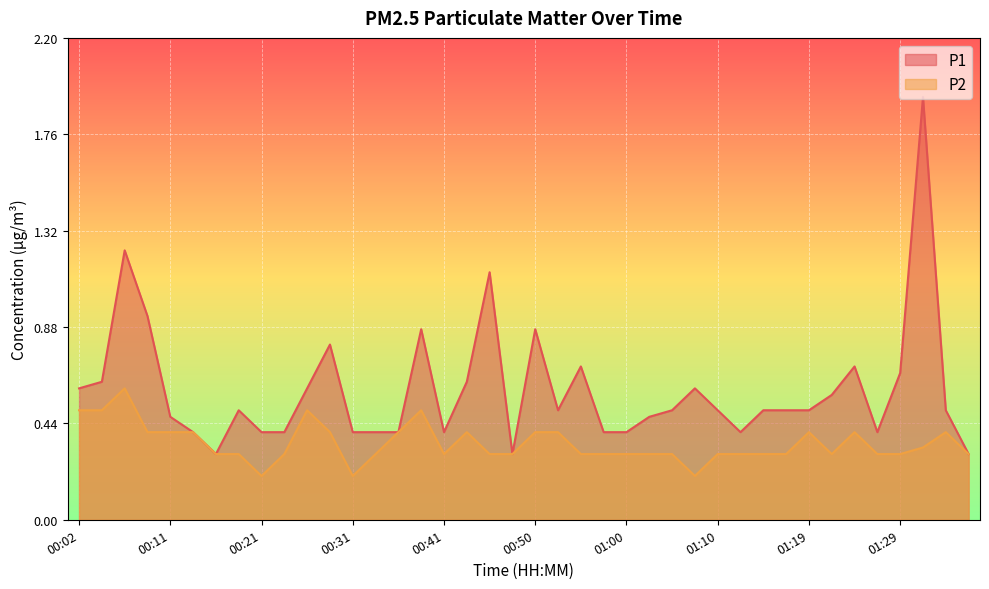

Which series changed the most between 00:16 and 01:07?

P1